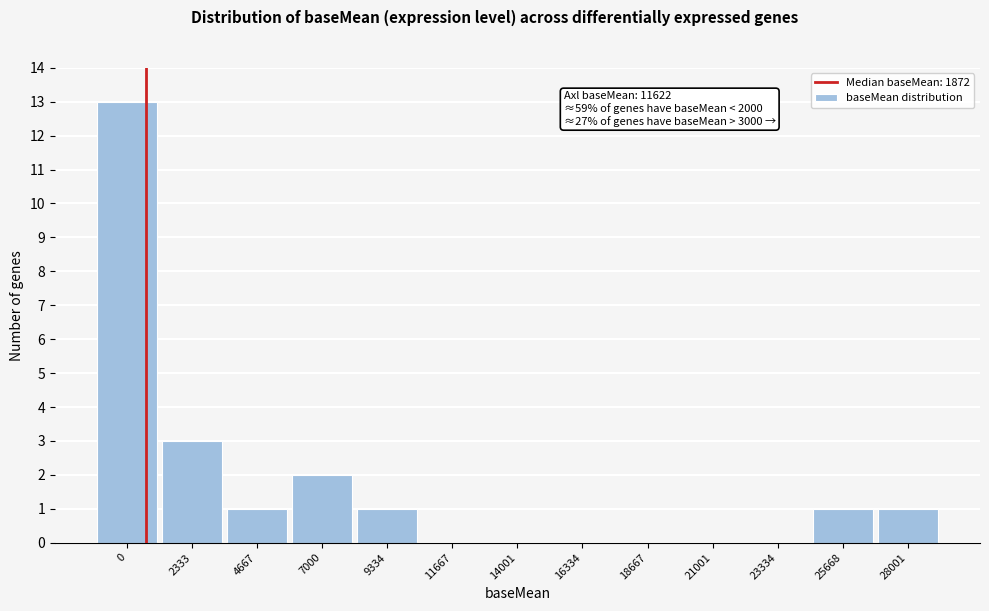

Reading left to right, what are all the values shown in this chart?

0=13	2333=3	4667=1	7000=2	9334=1	11667=0	14001=0	16334=0	18667=0	21001=0	23334=0	25668=1	28001=1